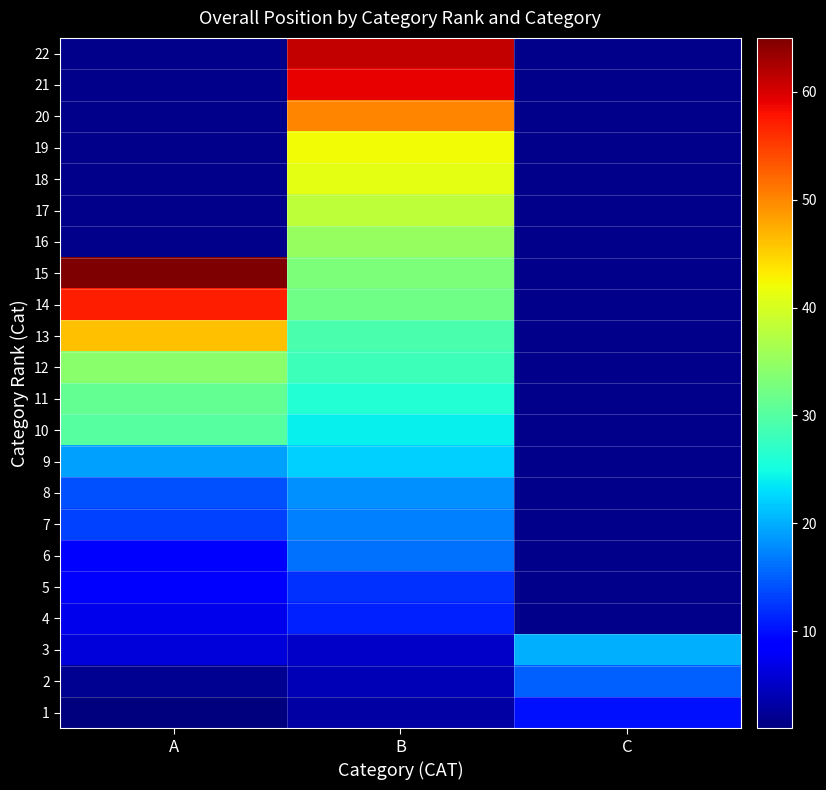

What is the smallest value displayed?

1.0